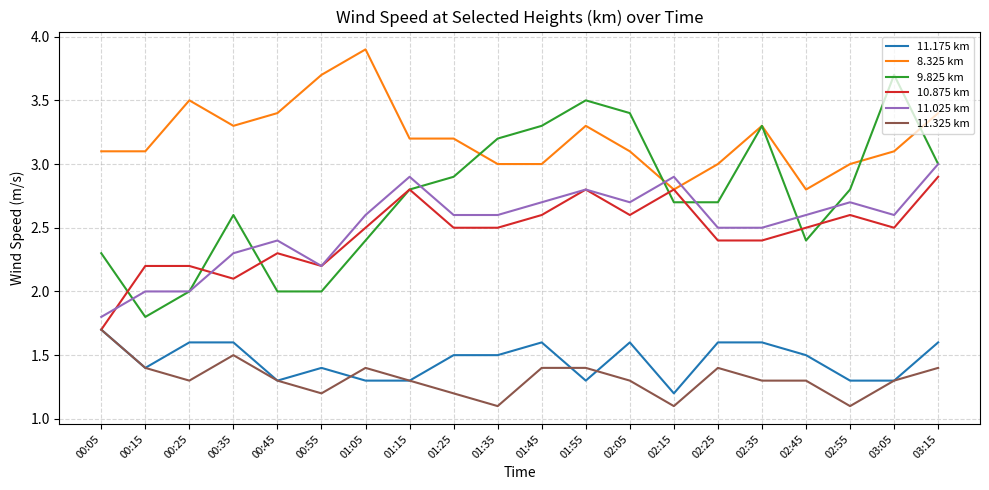

Read the 11.325 km value at 02:05.

1.3